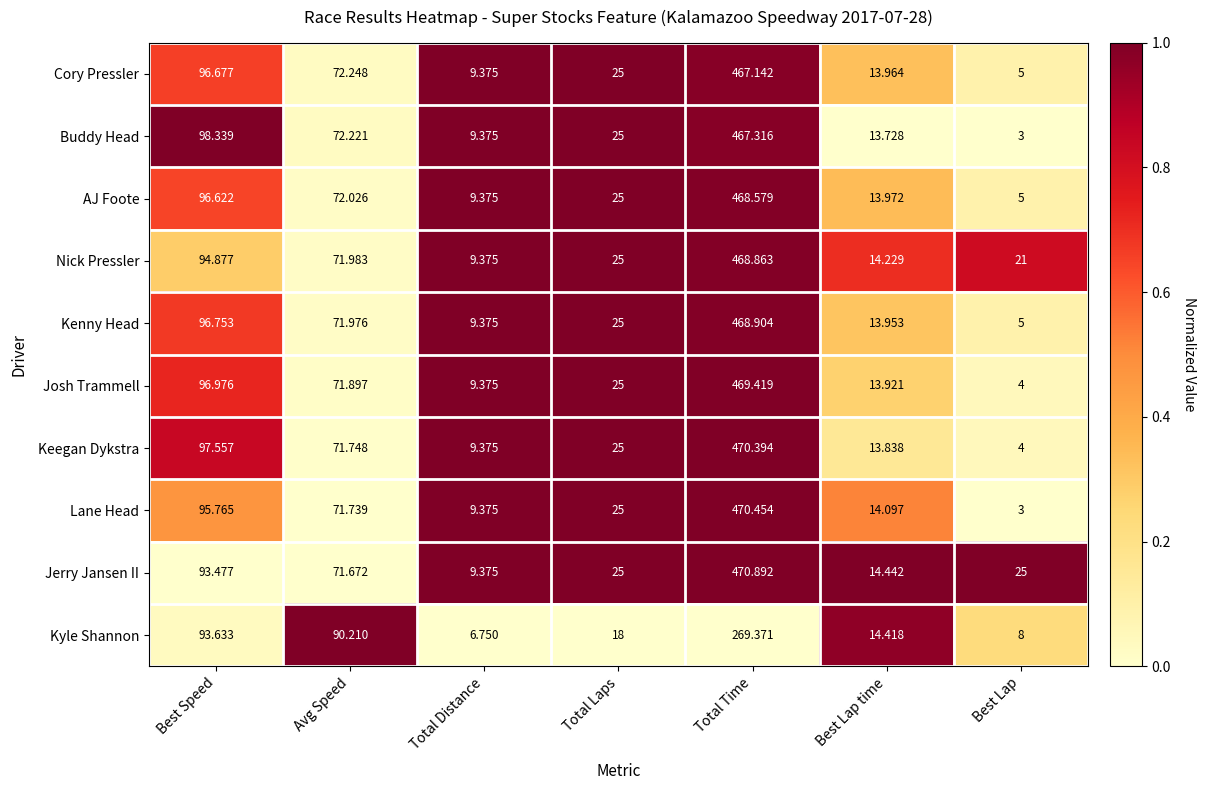

Which series has the largest range (max minus min)?

Lane Head